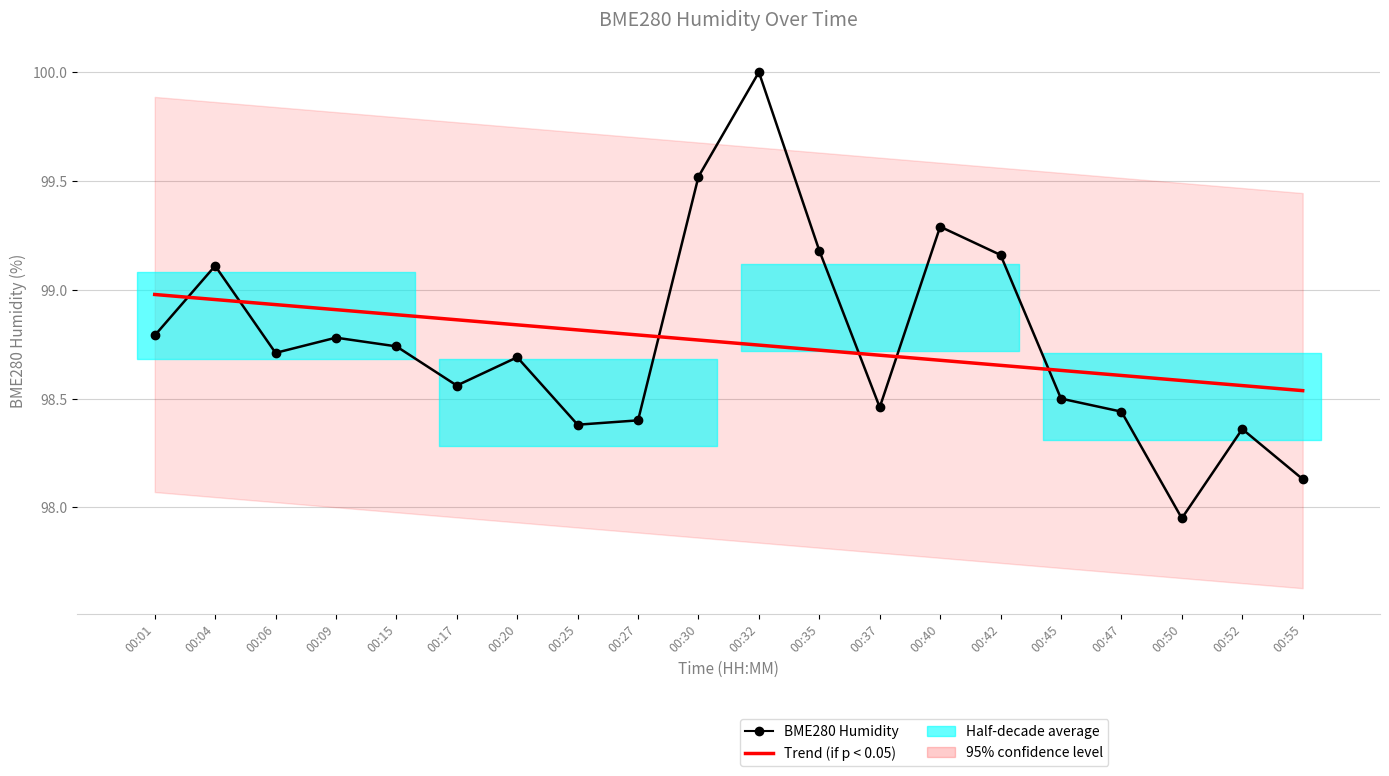

At which category is the sum across all series the highest?

00:32